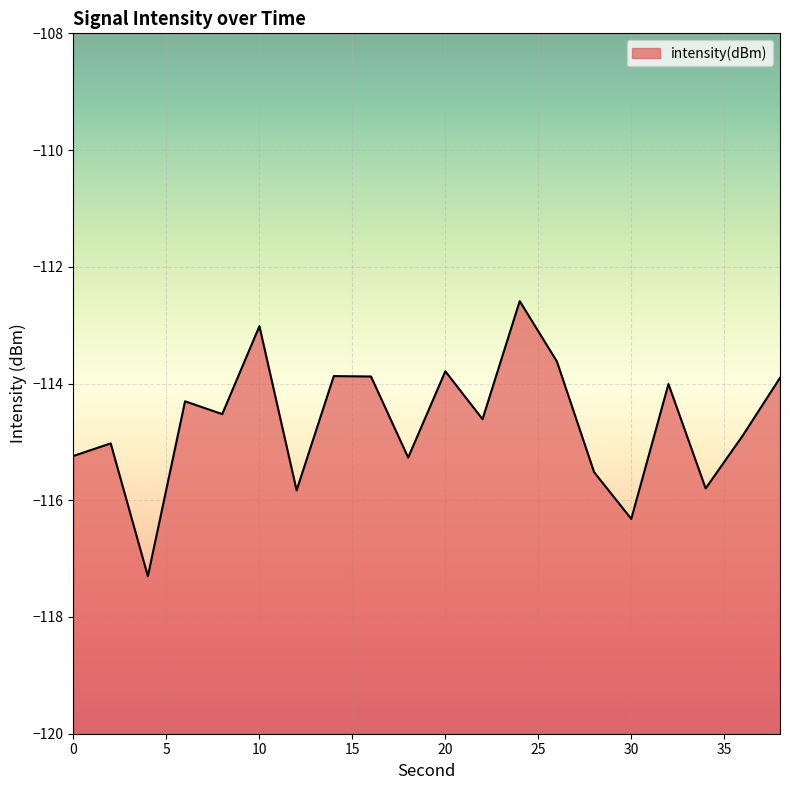

Where is the first local maximum?

2